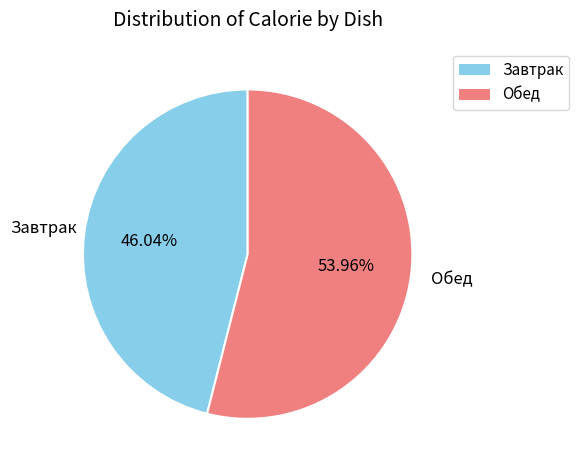

Does any single category account for the majority?

Yes